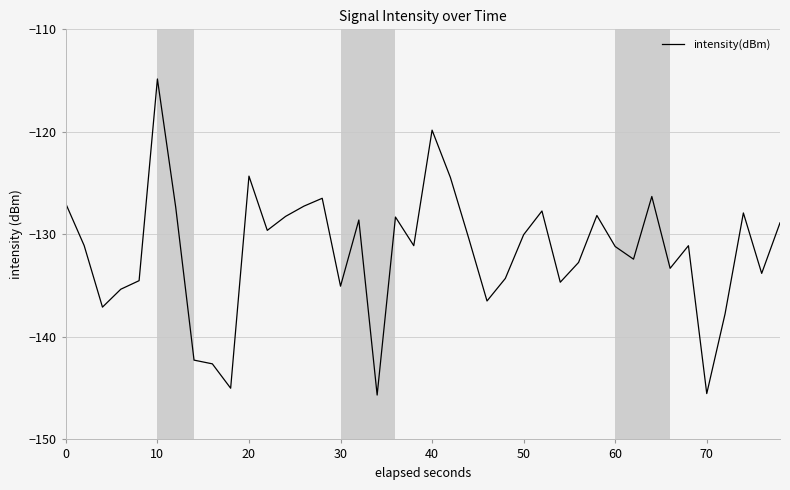

What is the difference between the maximum and second lowest values?

30.7